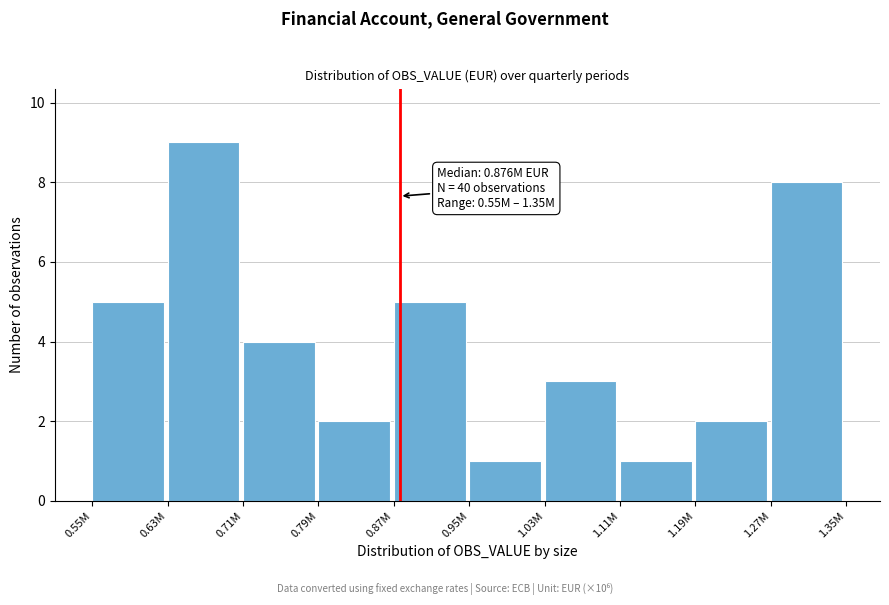

Reading left to right, transcribe all the data shown in this chart.

0.55M=5	0.63M=9	0.71M=4	0.79M=2	0.87M=5	0.95M=1	1.03M=3	1.11M=1	1.19M=2	1.27M=8